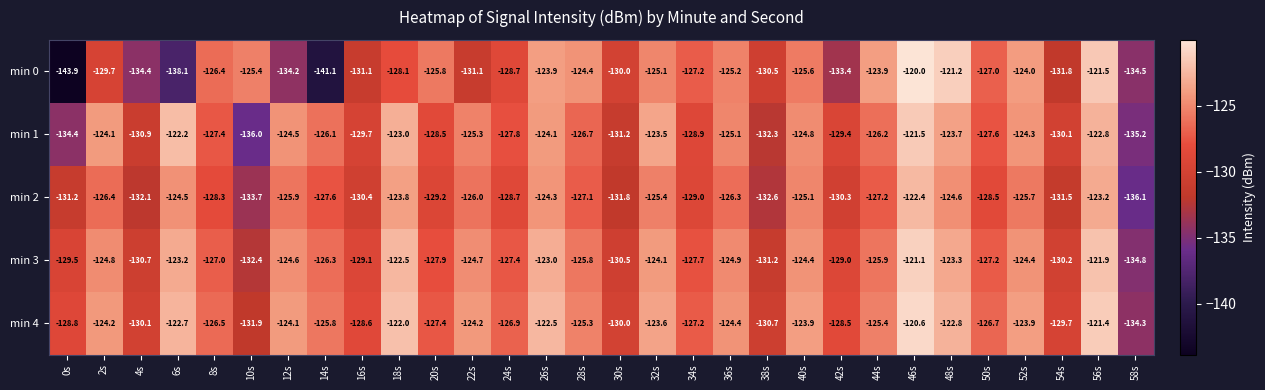

Is it true that min 4 equals -120.6 at 46s?

True